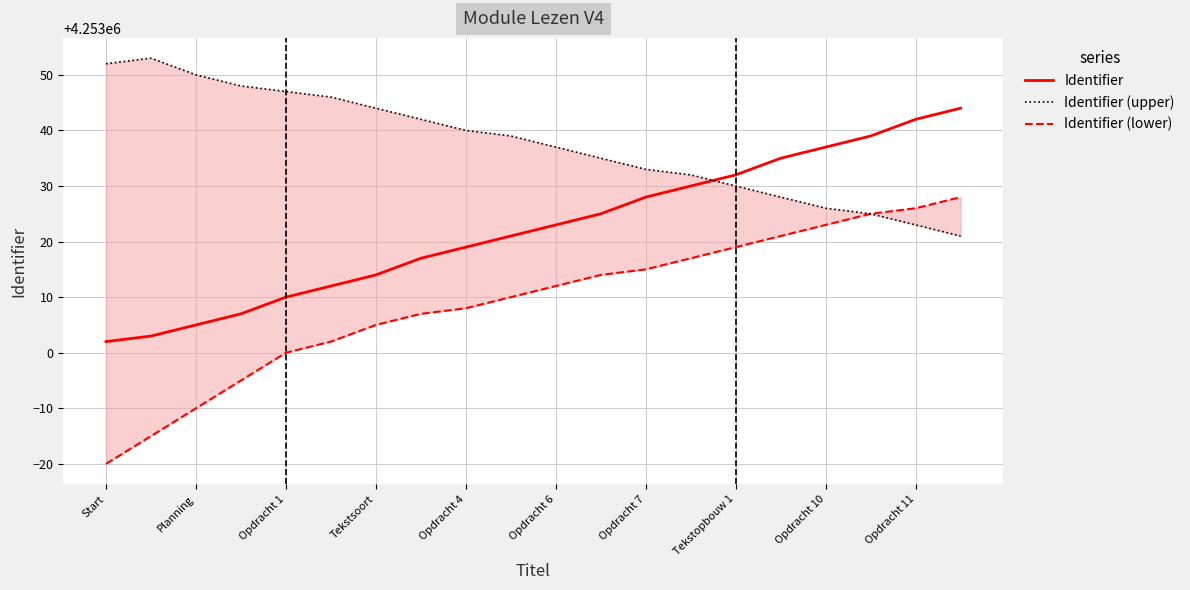

List the series in order of their peak value, highest first.

Identifier (upper), Identifier, Identifier (lower)